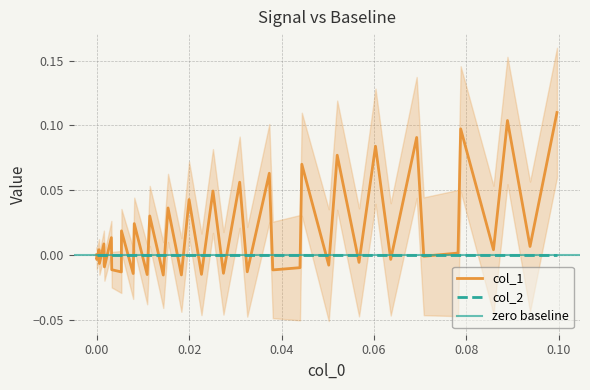

The value at 0.08 is -0.0. True or false?

False